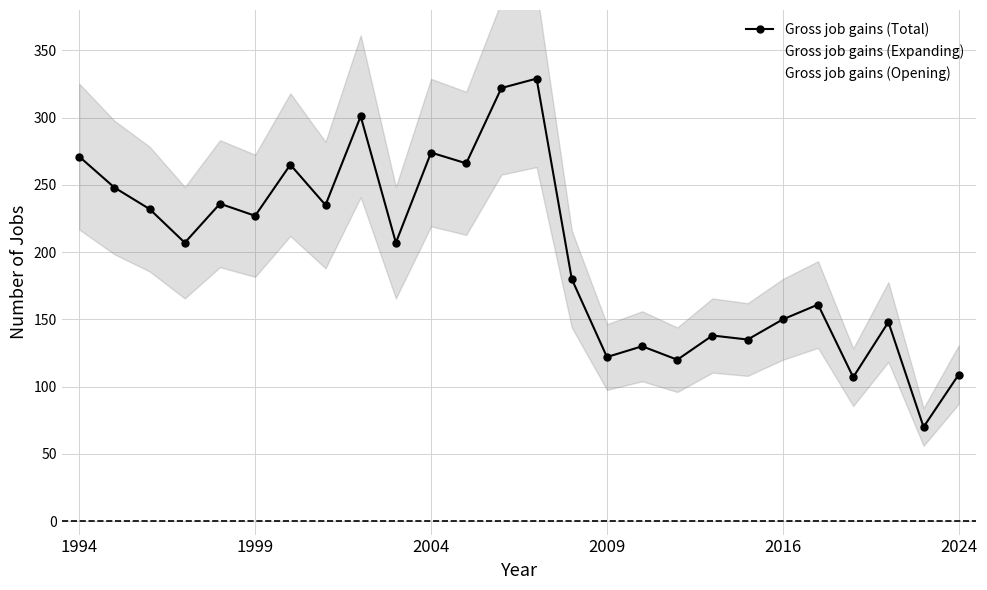

Does the chart have visible grid lines?

Yes